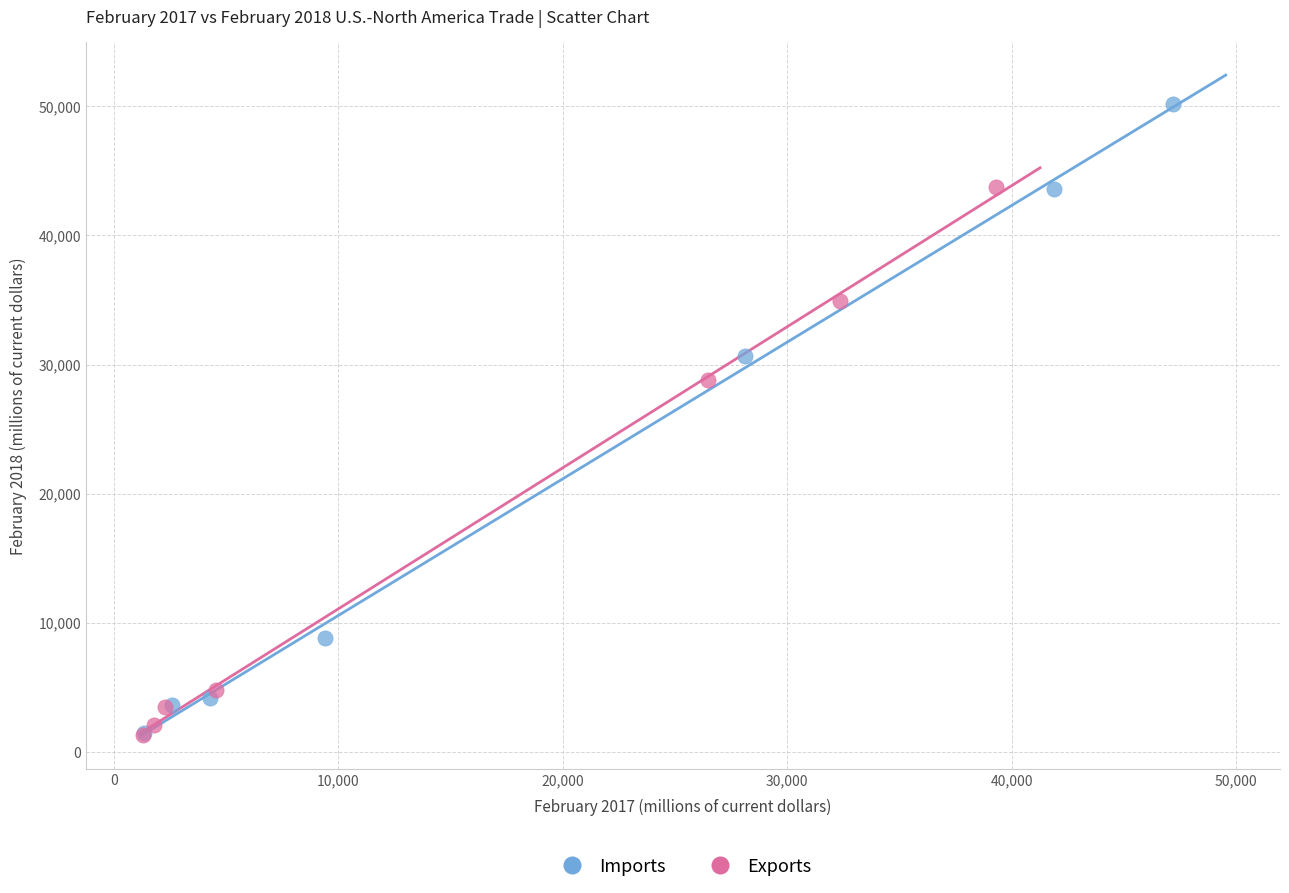

Which series reaches the maximum Y coordinate?

Imports